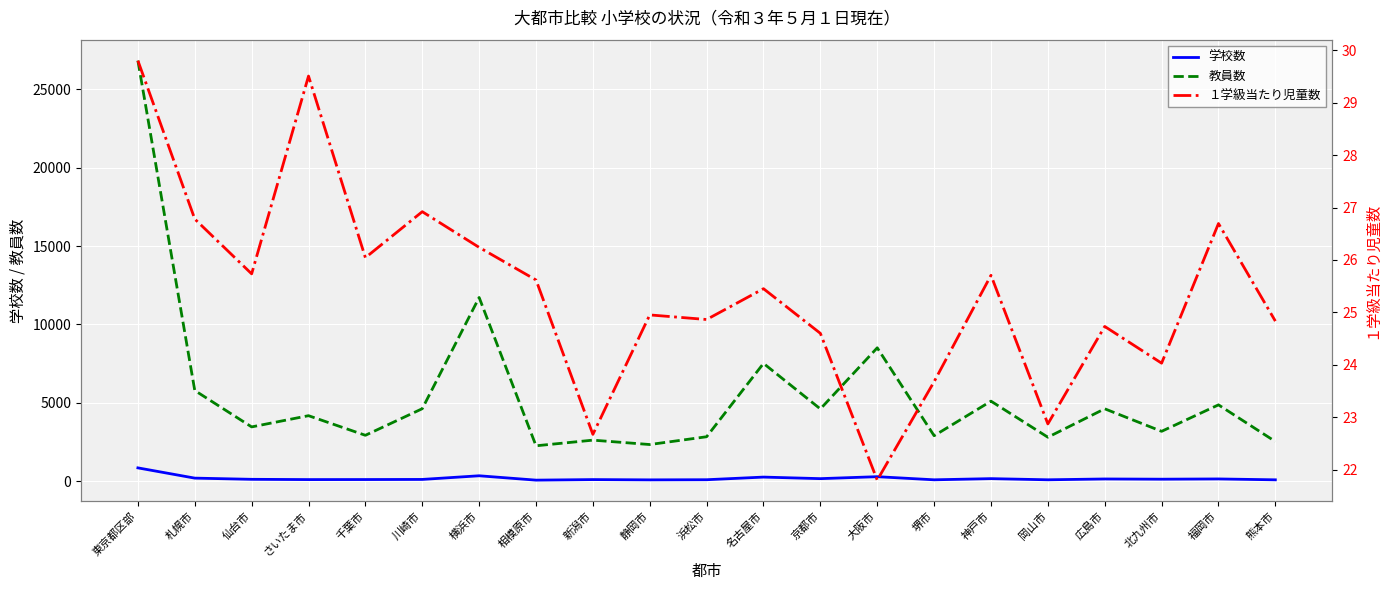

Does the chart display data point markers on the line(s)?

No